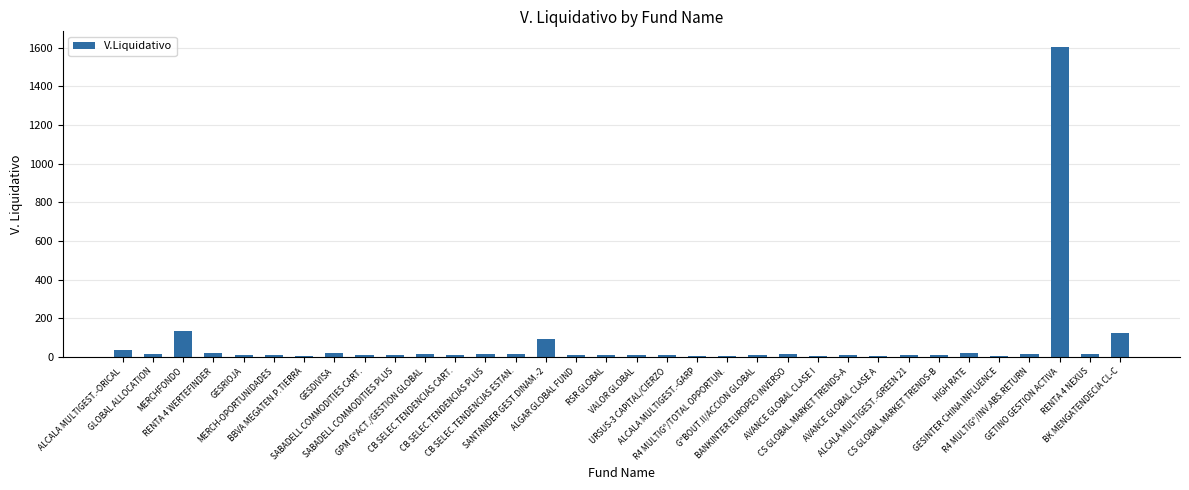

What is the greatest value displayed?

1604.4